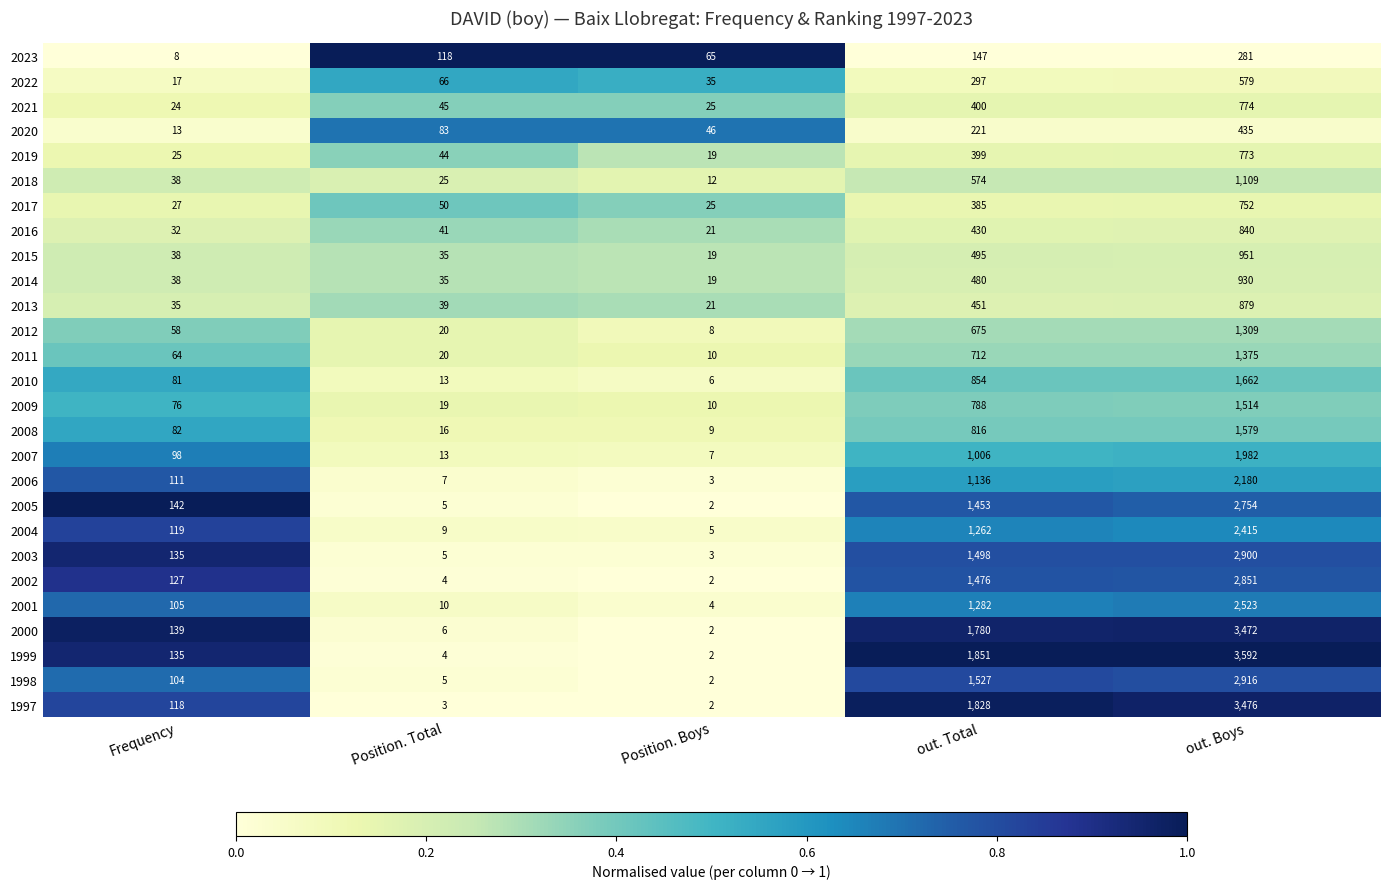

Which series has the largest total across all categories?

1999